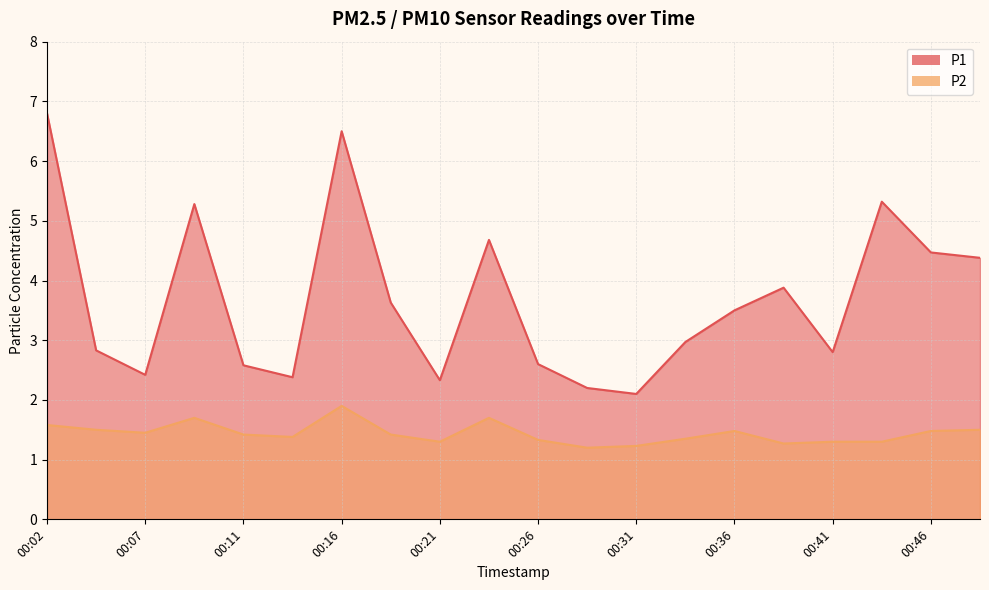

Which series changed the most between 00:34 and 00:36?

P1